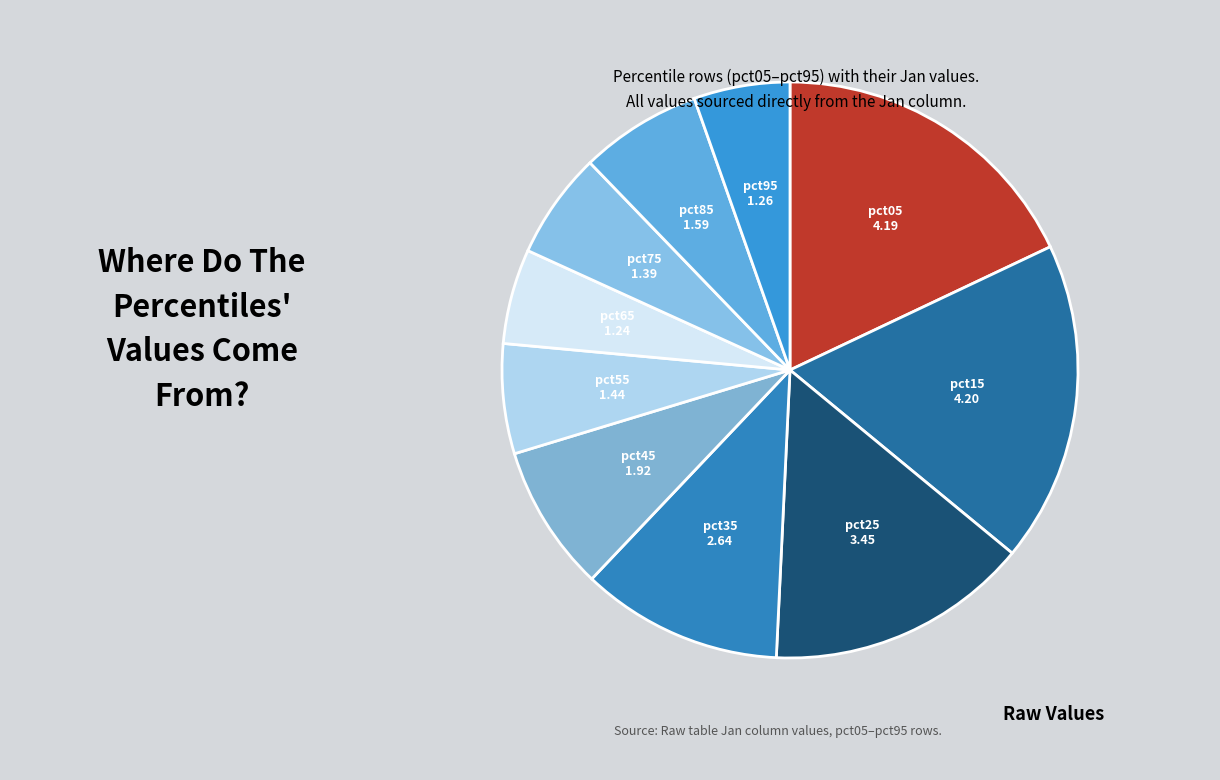

Combined, do pct05 and pct85 account for over 50%?

No